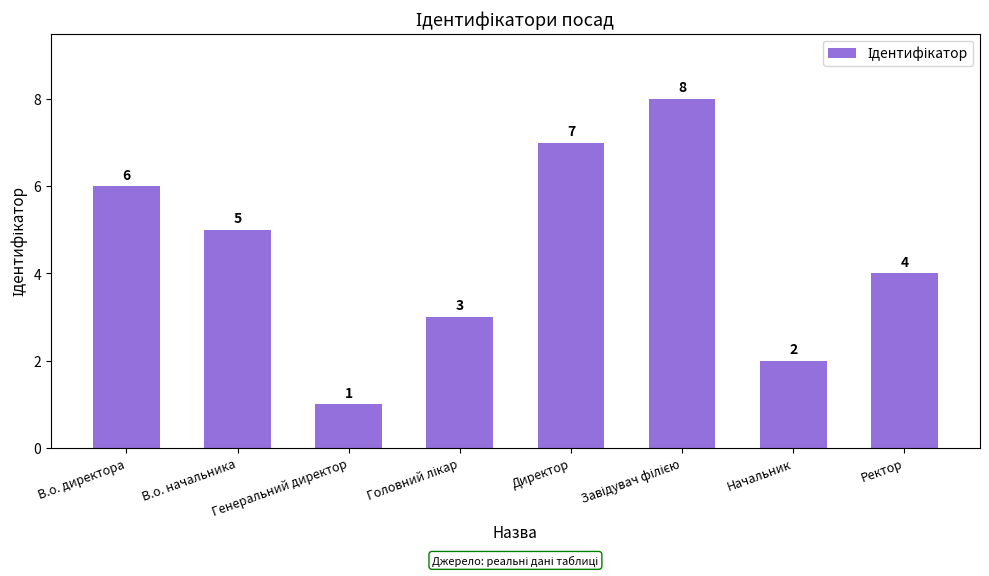

Reading right to left, transcribe all the data shown in this chart.

4	2	8	7	3	1	5	6